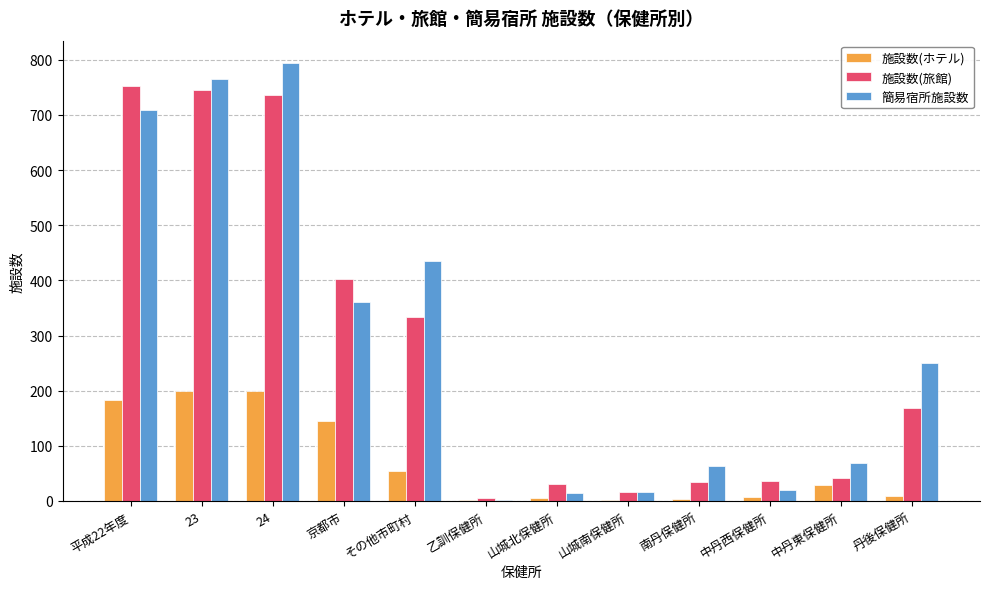

What is the total value across all series at 丹後保健所?

429